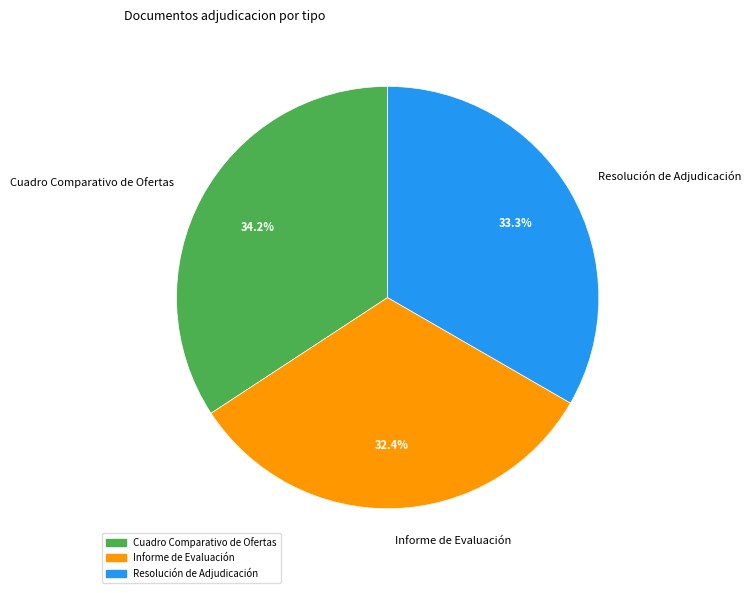

Count the number of slices in the pie.

3